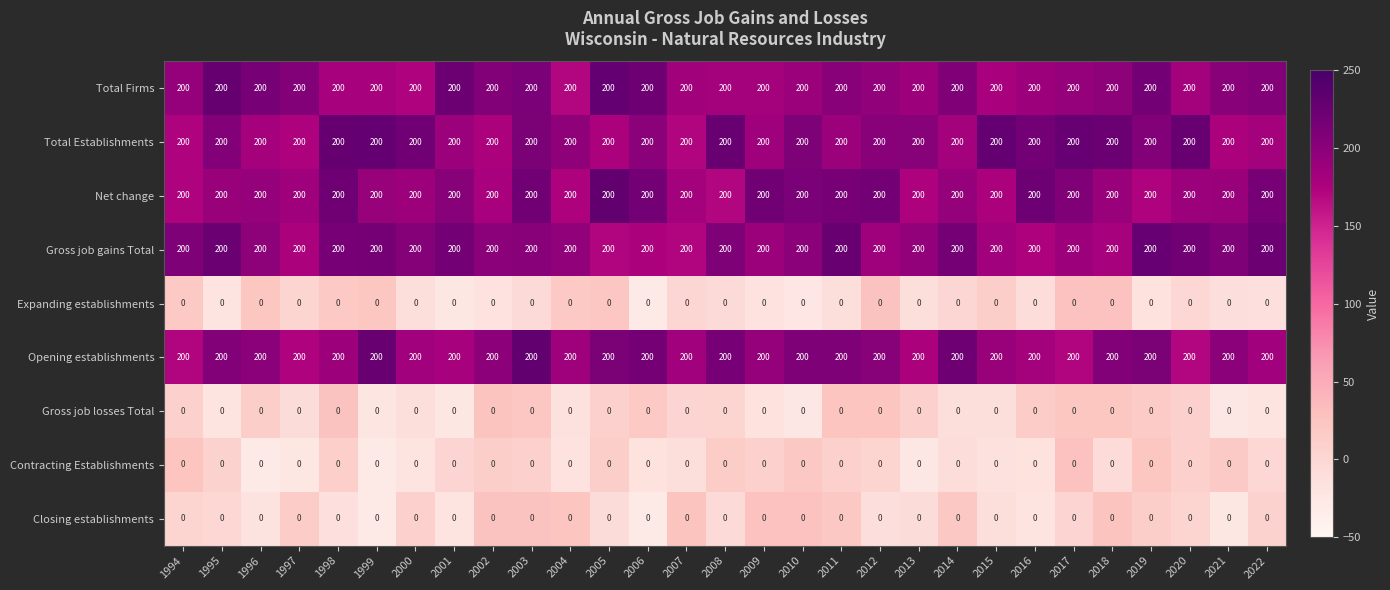

What is the total value across all series at 1999?

1000